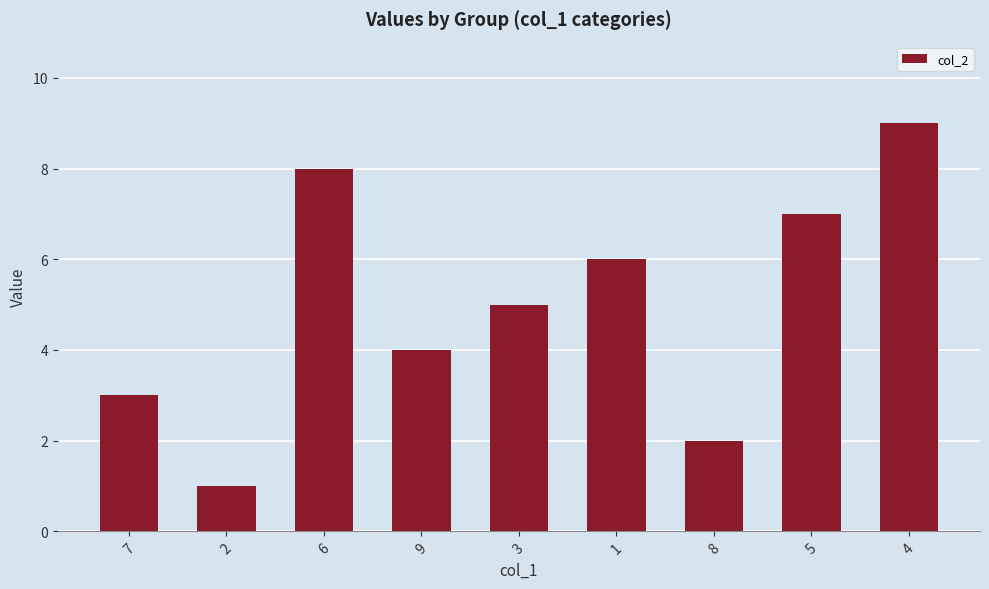

Reading left to right, what are all the values shown in this chart?

3	1	8	4	5	6	2	7	9